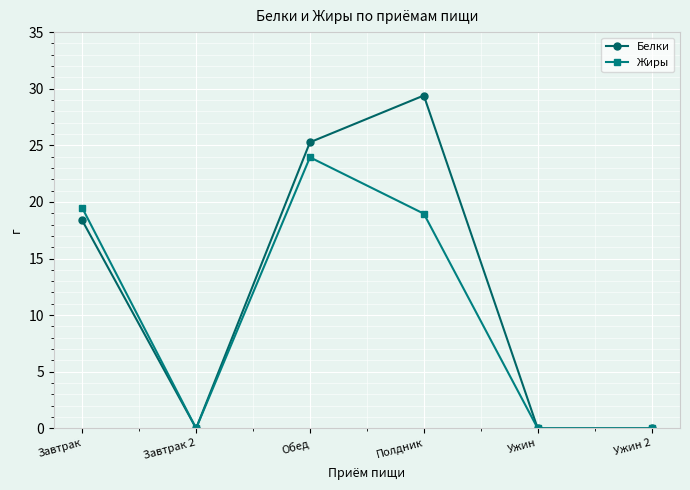

What is the difference between the Белки values at Завтрак and Ужин 2?

18.4